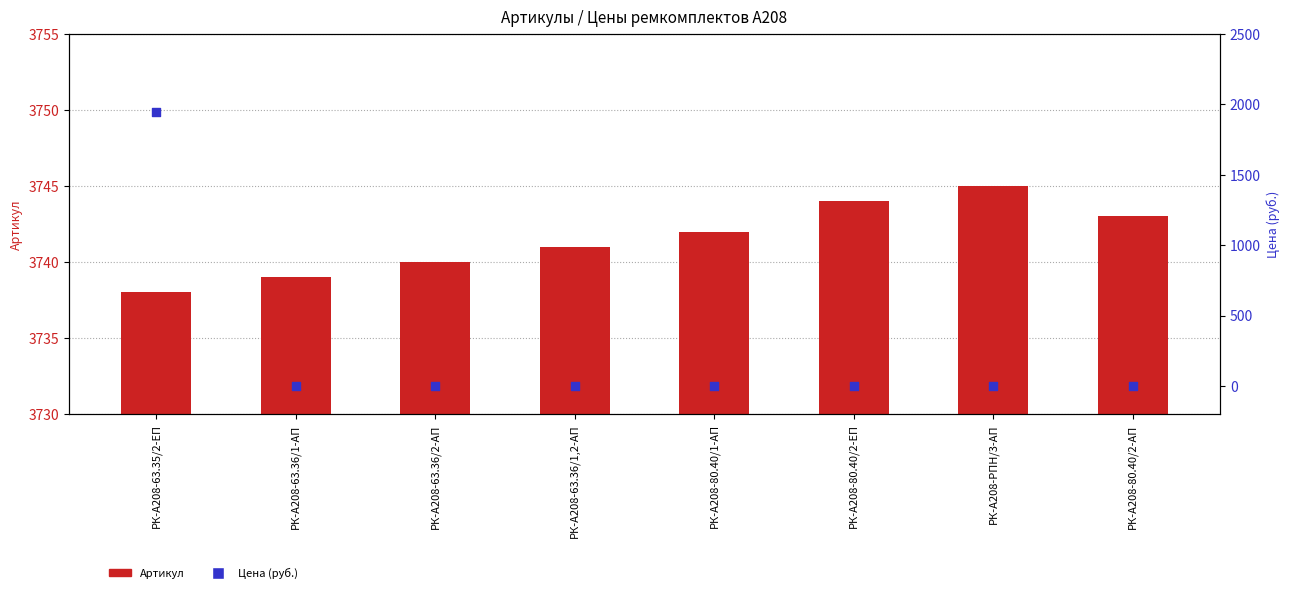

Which series contains the lowest Y value?

Цена (руб.)